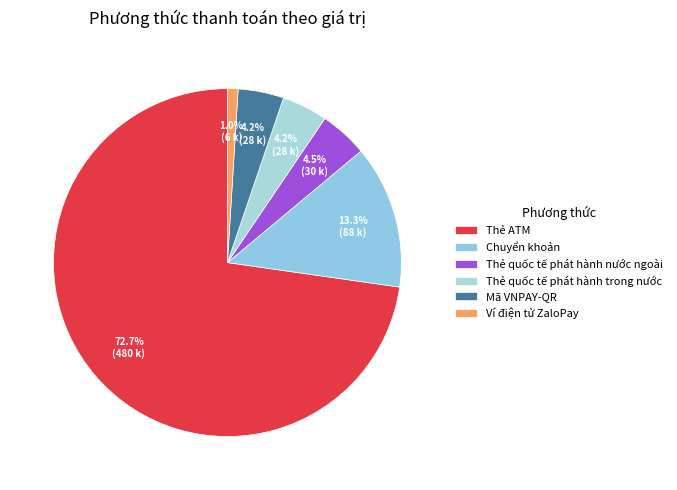

How many slices are in this pie chart?

6